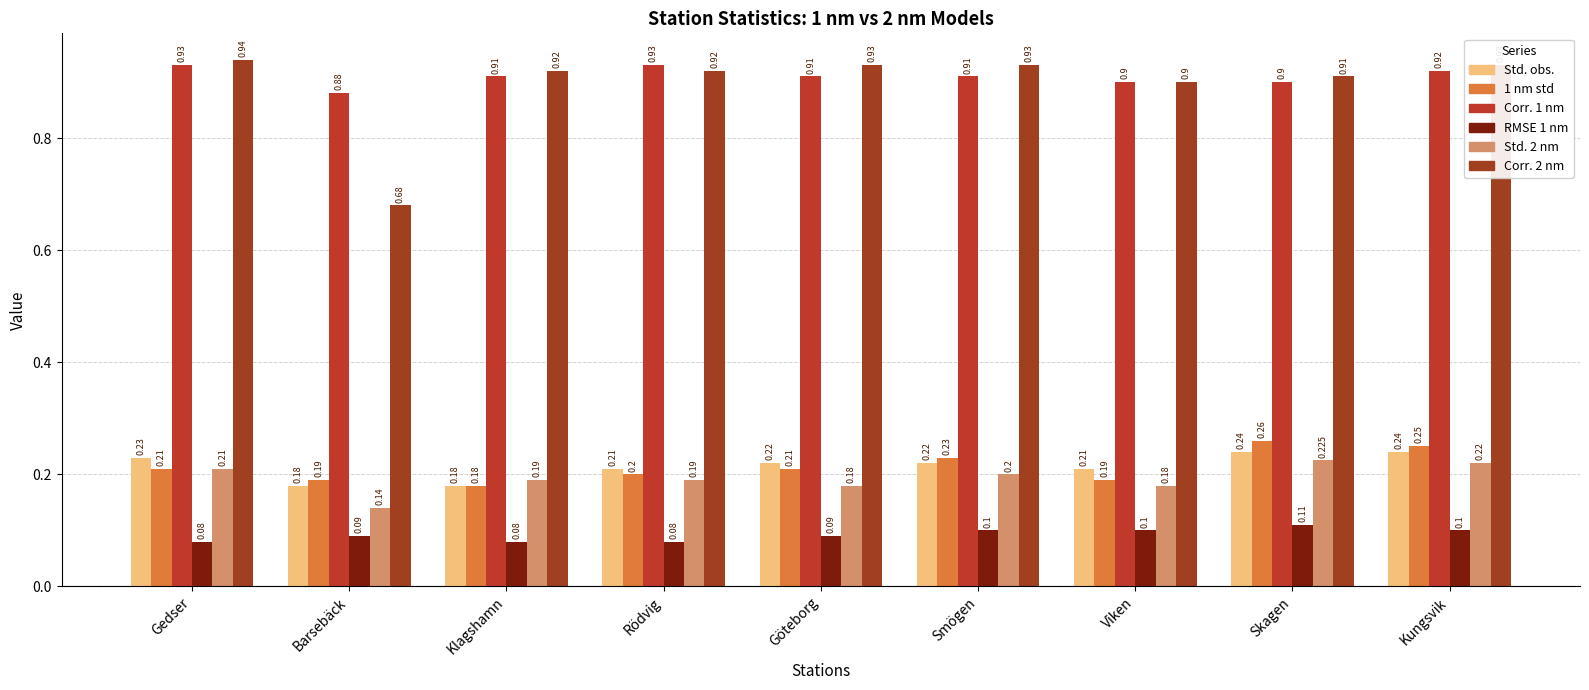

Which series has the largest total across all categories?

Corr. 1 nm